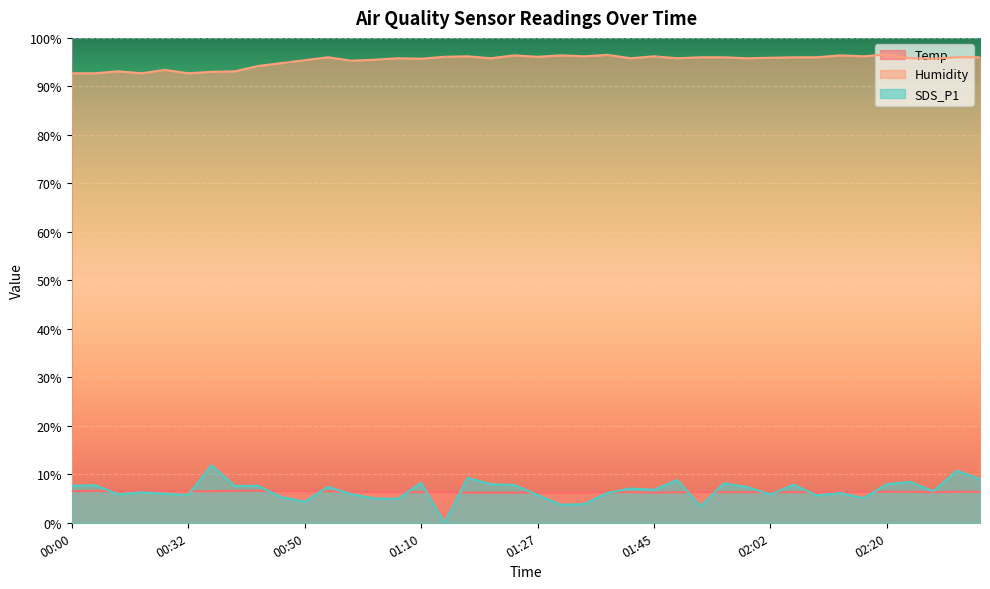

What position from the left is 00:32?

6